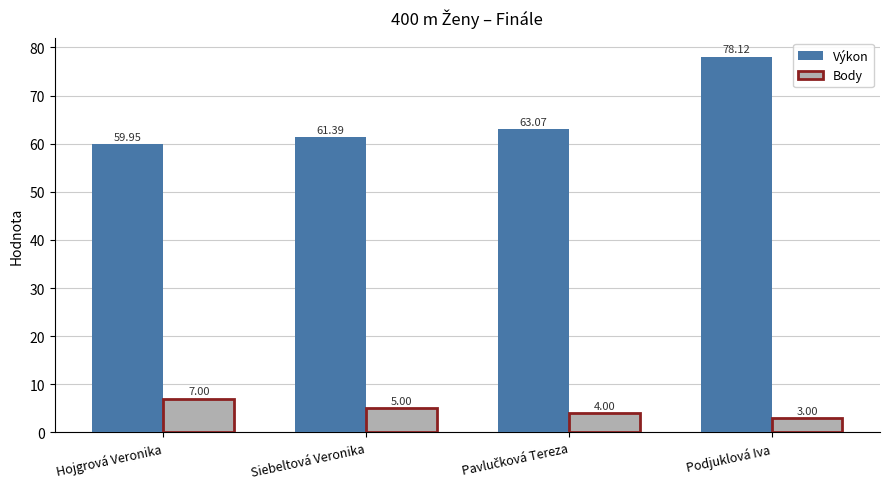

What is the lowest value of the Body series?

3.0